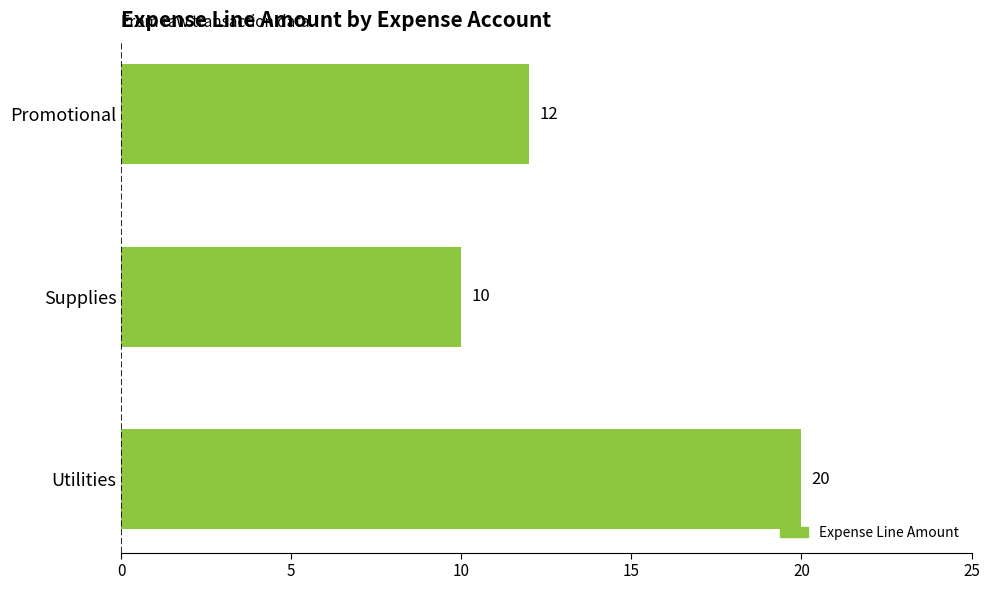

Rank the categories by value from highest to lowest.

Utilities, Promotional, Supplies